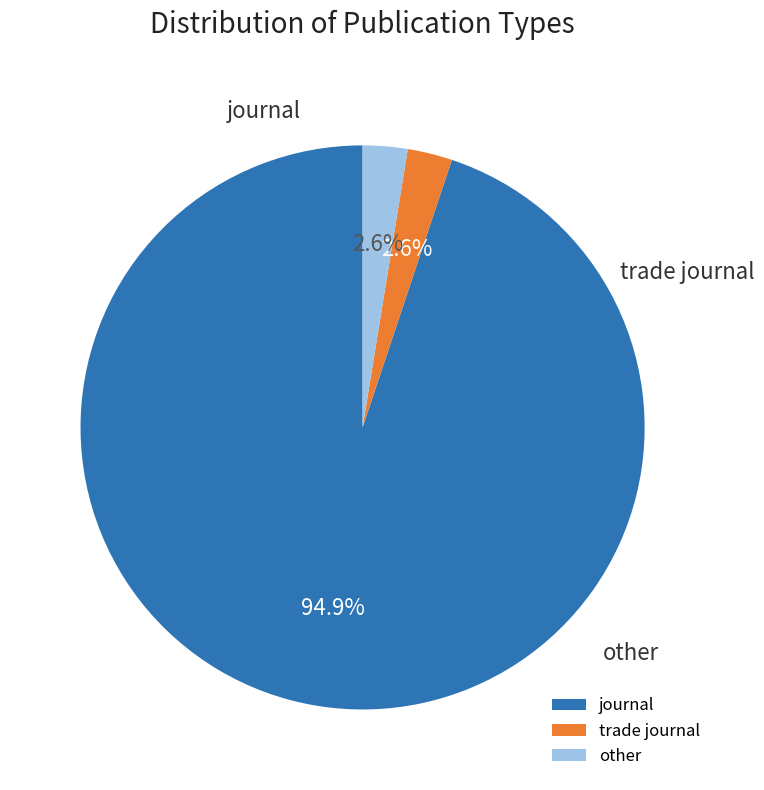

How many segments does this pie chart have?

3